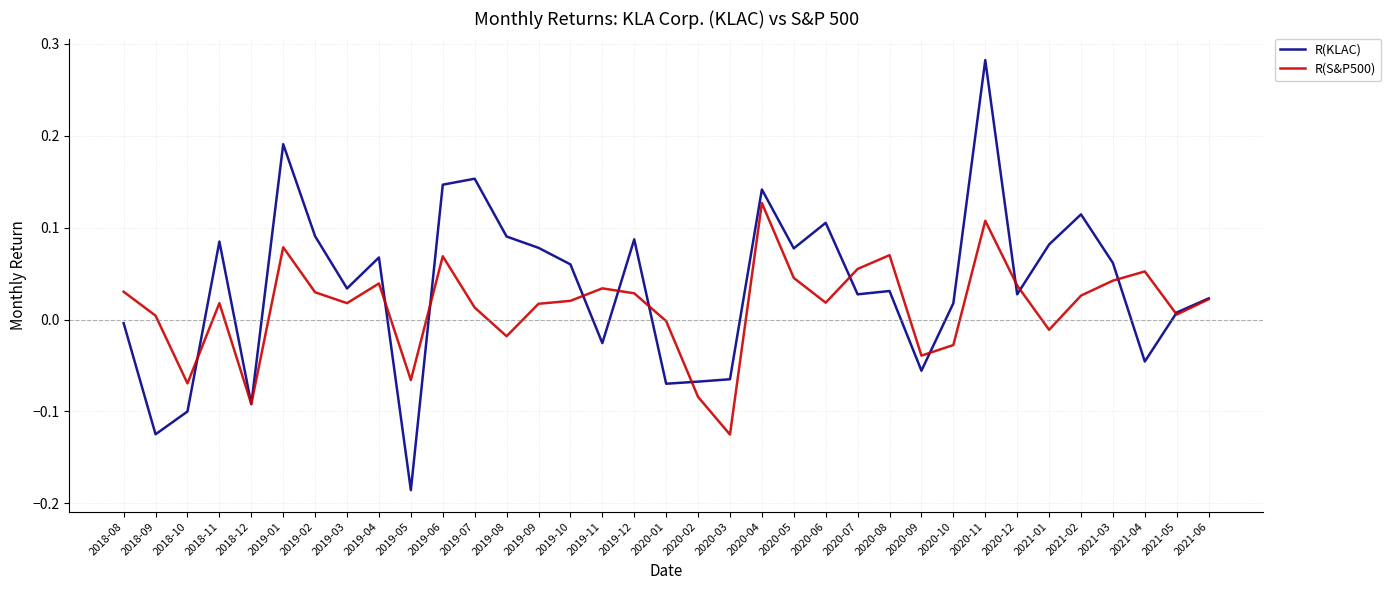

Which category has the highest value across all series?

2020-11